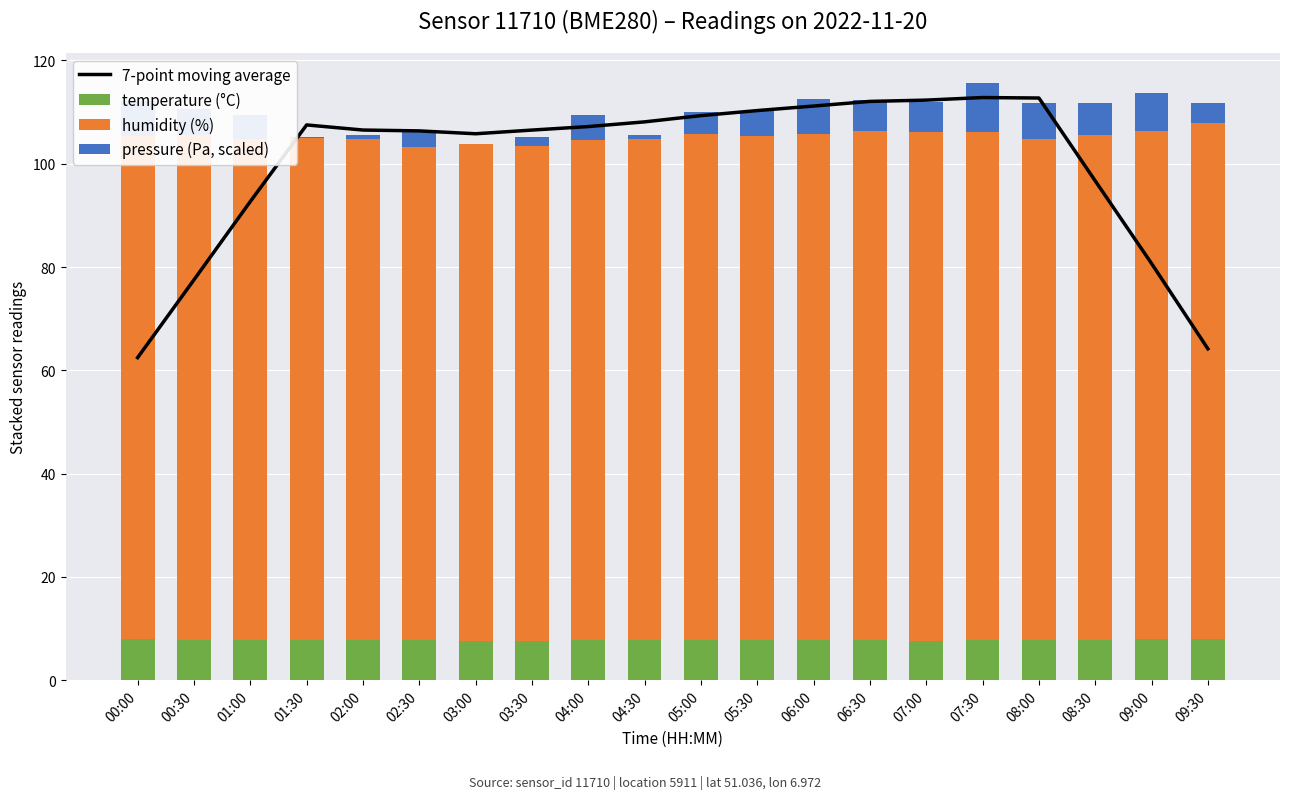

Between 05:30 and 09:30, which is larger?

05:30